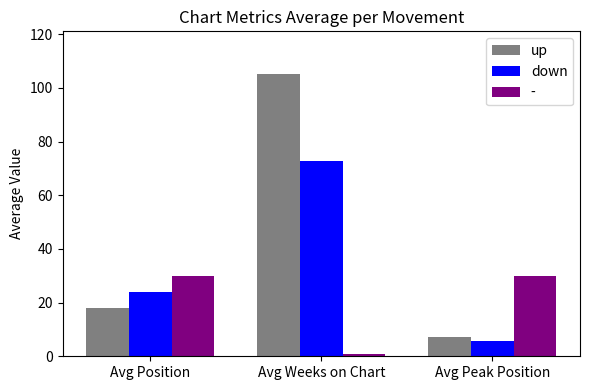

What is the value of the up bar at the 1st from the left?

18.2